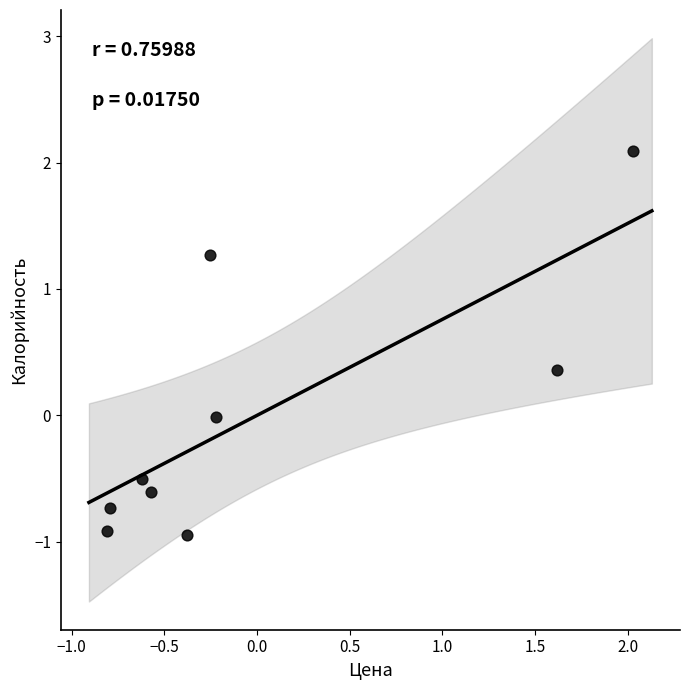

How many points are shown in the scatter plot?

9